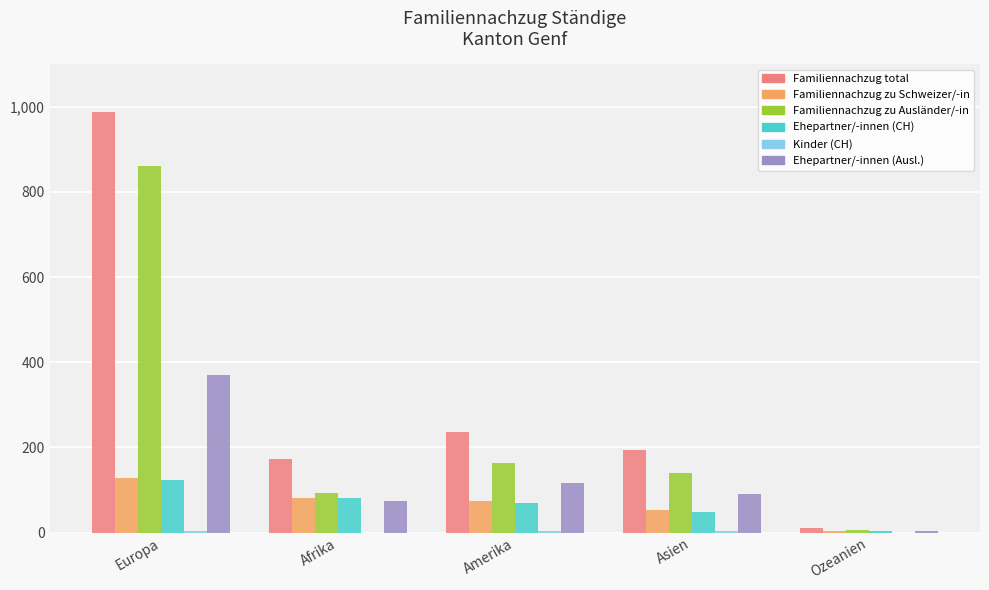

Which series changed the most between Europa and Asien?

Familiennachzug total